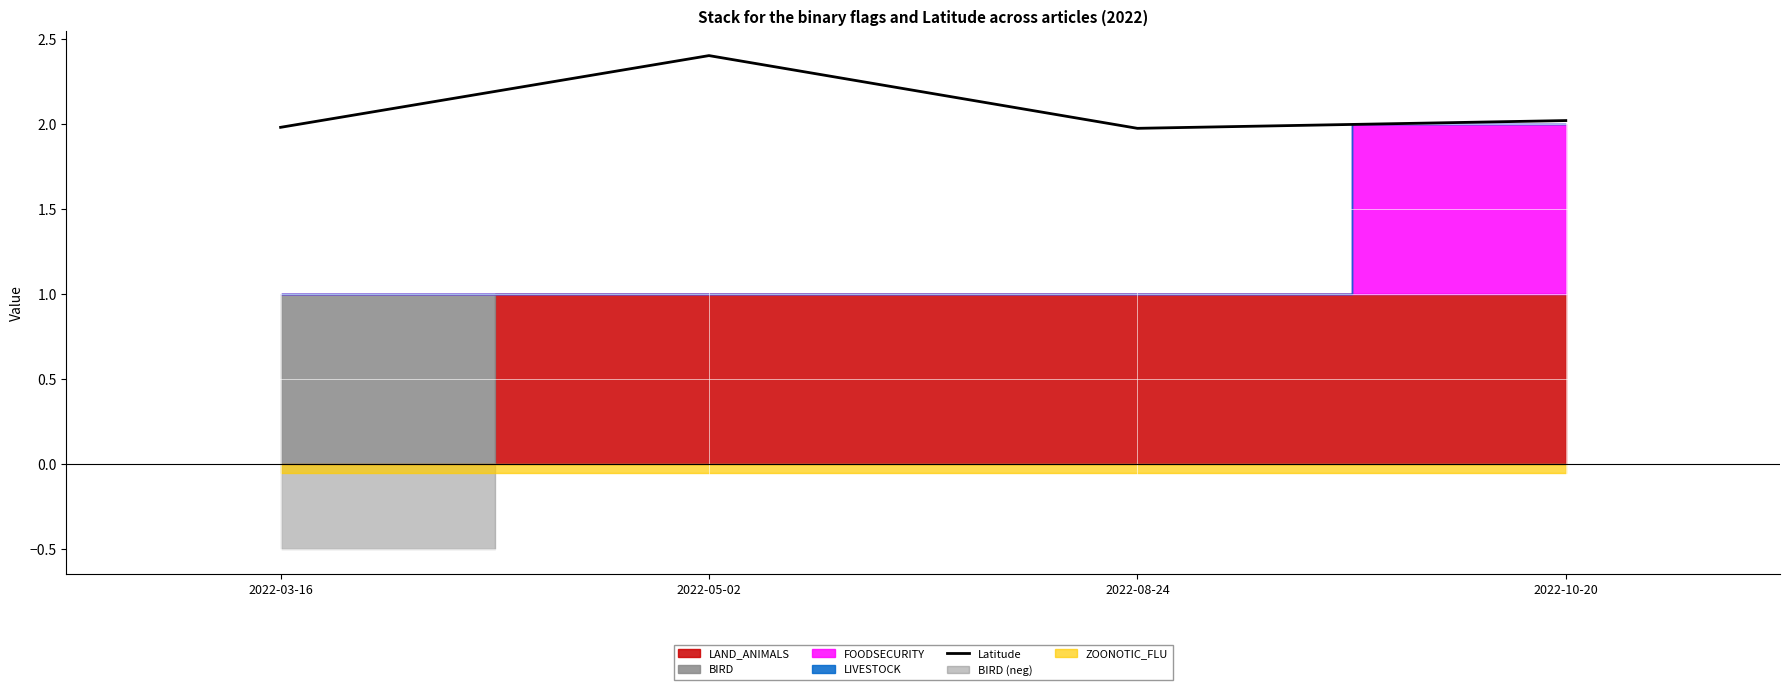

How many values are below 2?

2